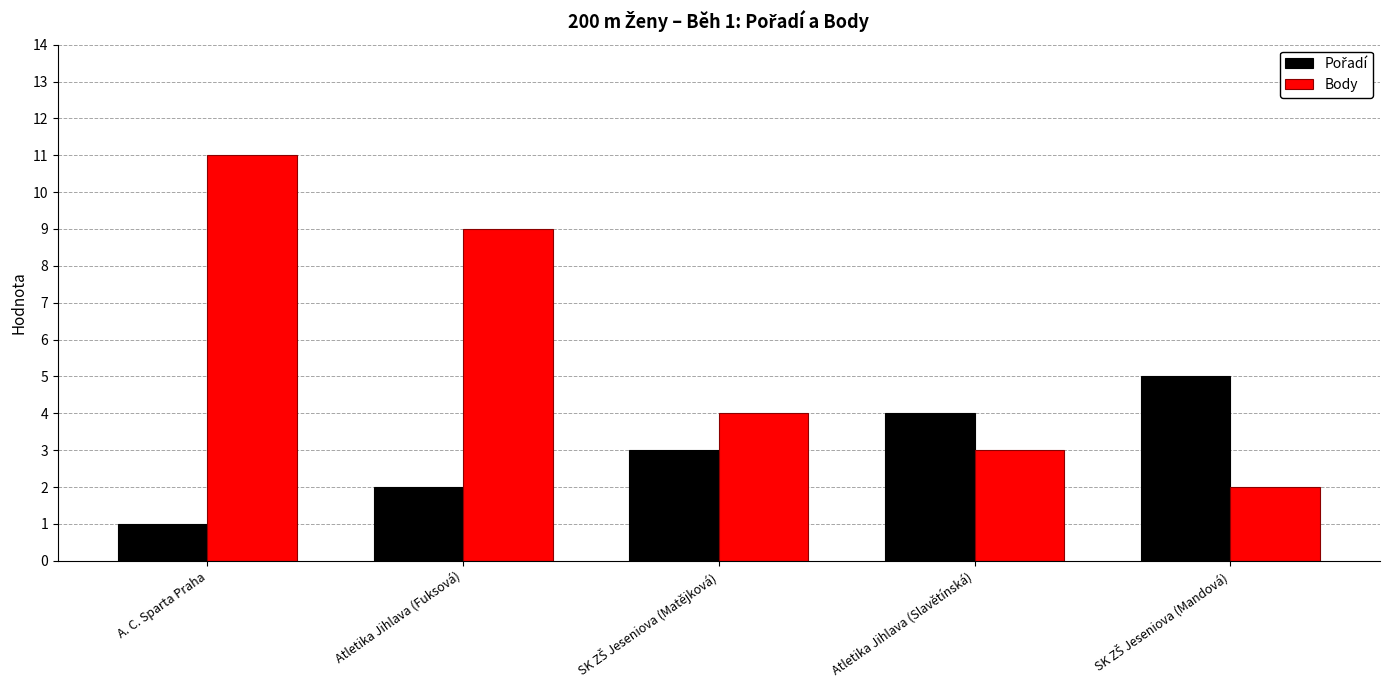

What is the smallest value displayed?

1